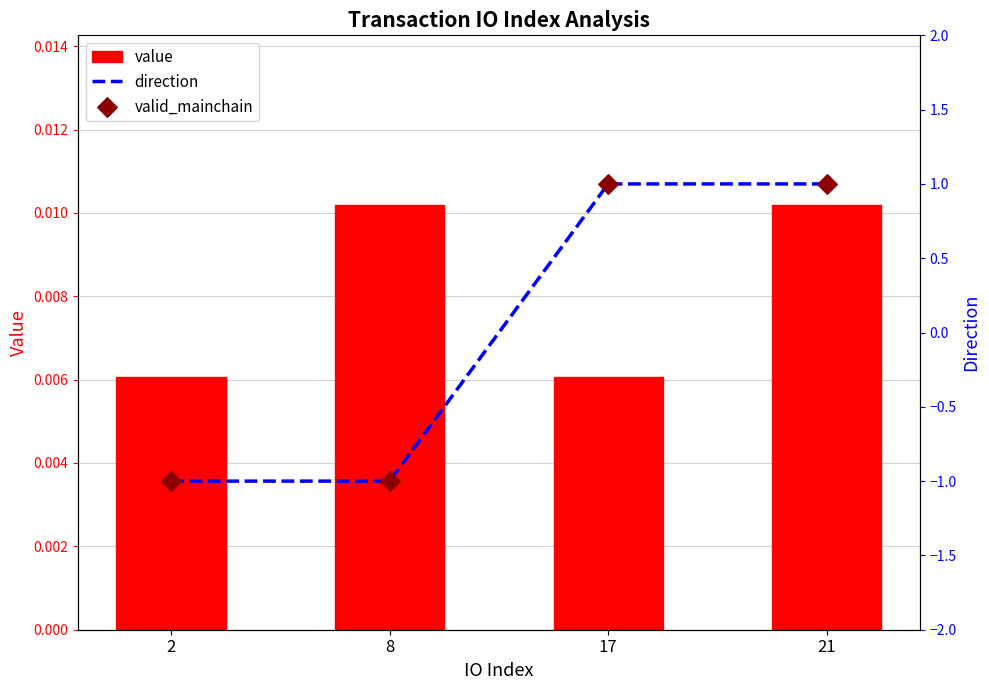

Which series has the widest spread of Y values?

direction